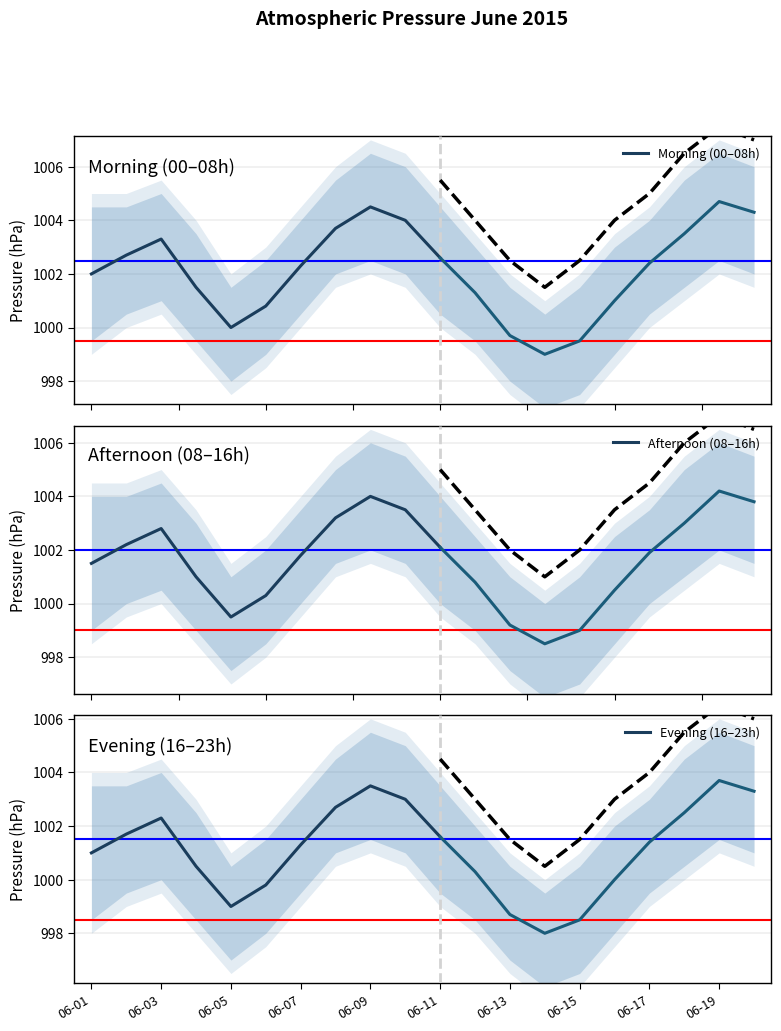

What are all the series names shown in the legend?

Morning (00–08h), Afternoon (08–16h), Evening (16–23h)